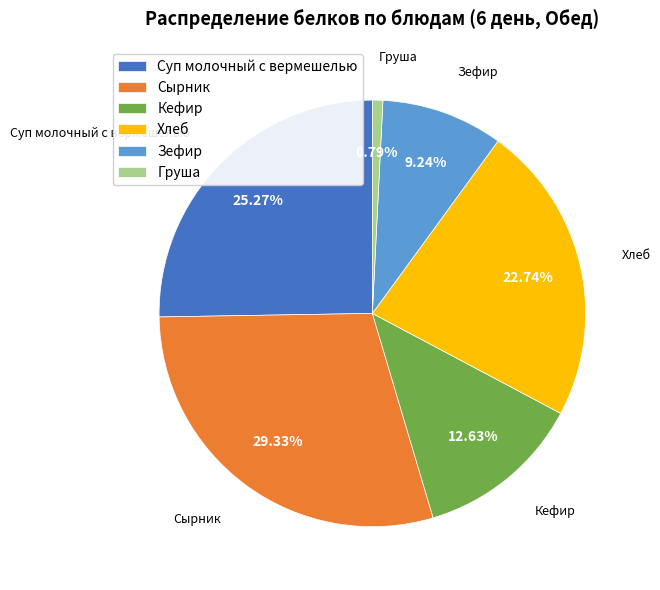

Count the number of slices in the pie.

6